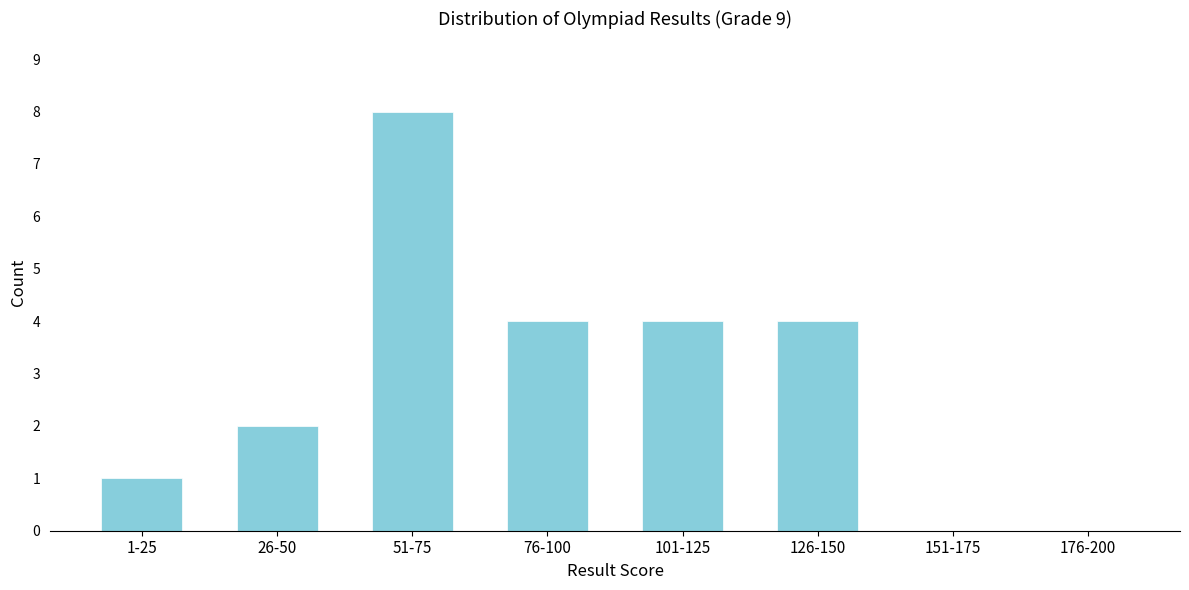

Reading left to right, list all the values displayed in this chart.

1-25=1	26-50=2	51-75=8	76-100=4	101-125=4	126-150=4	151-175=0	176-200=0